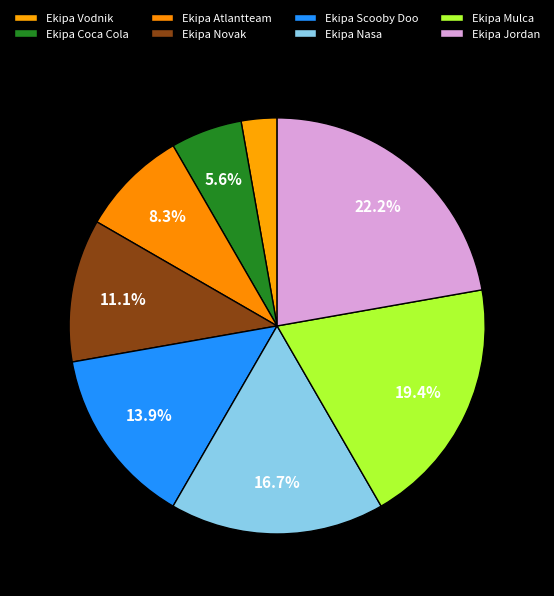

What is the largest slice in the pie chart?

Ekipa Jordan